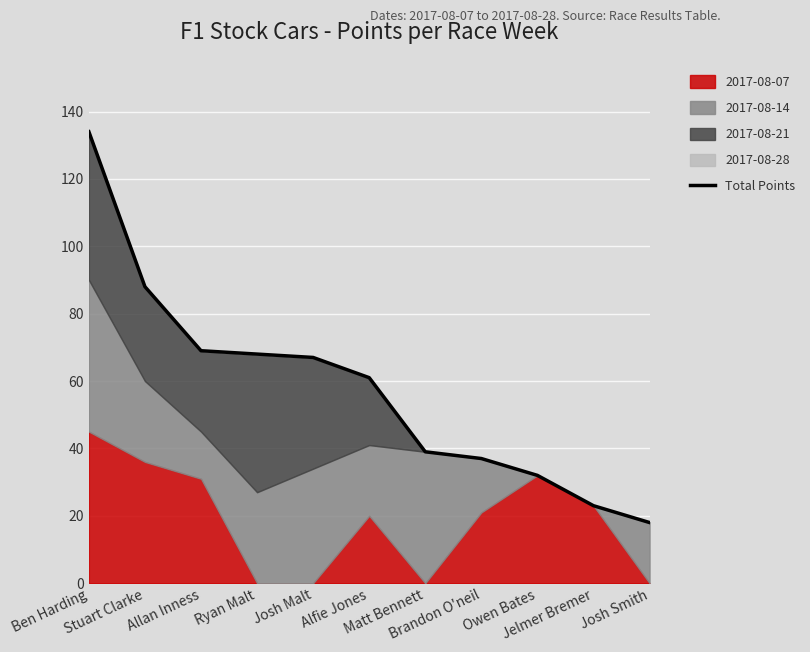

True or false: the data has more than 2 interior local peaks.

False